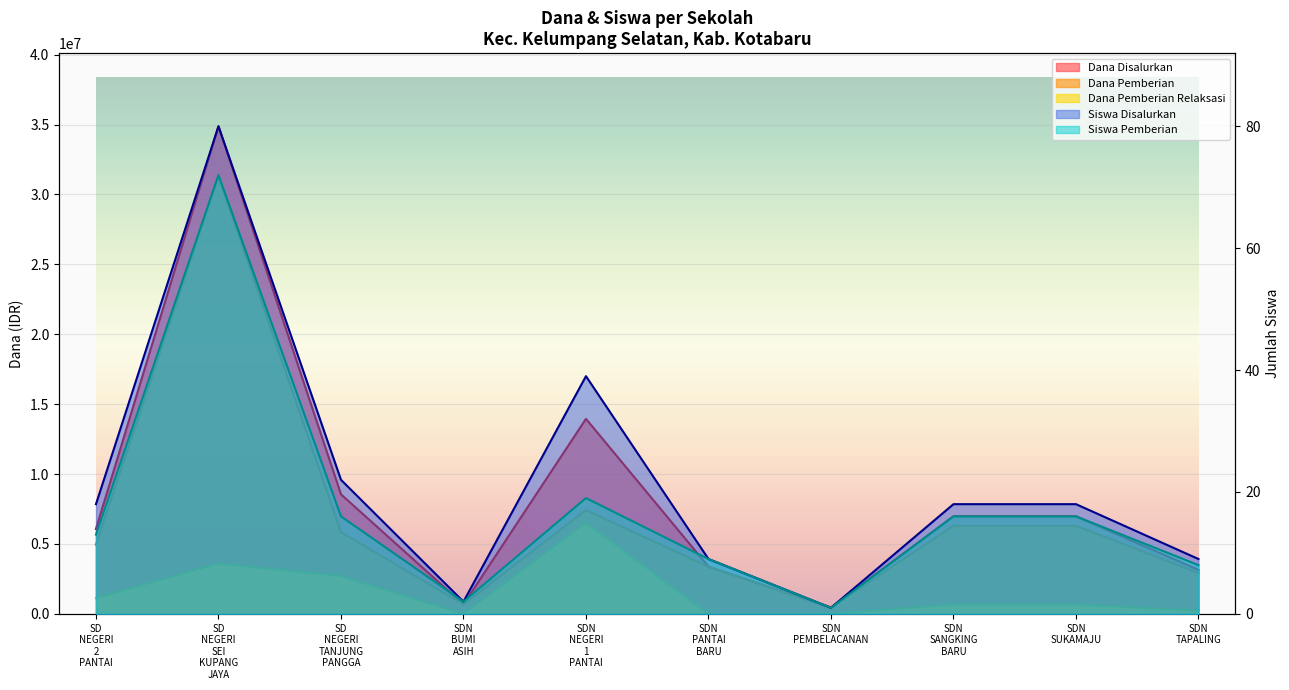

What is the spread (max minus min) of values at SDN NEGERI 1 PANTAI?

13949981